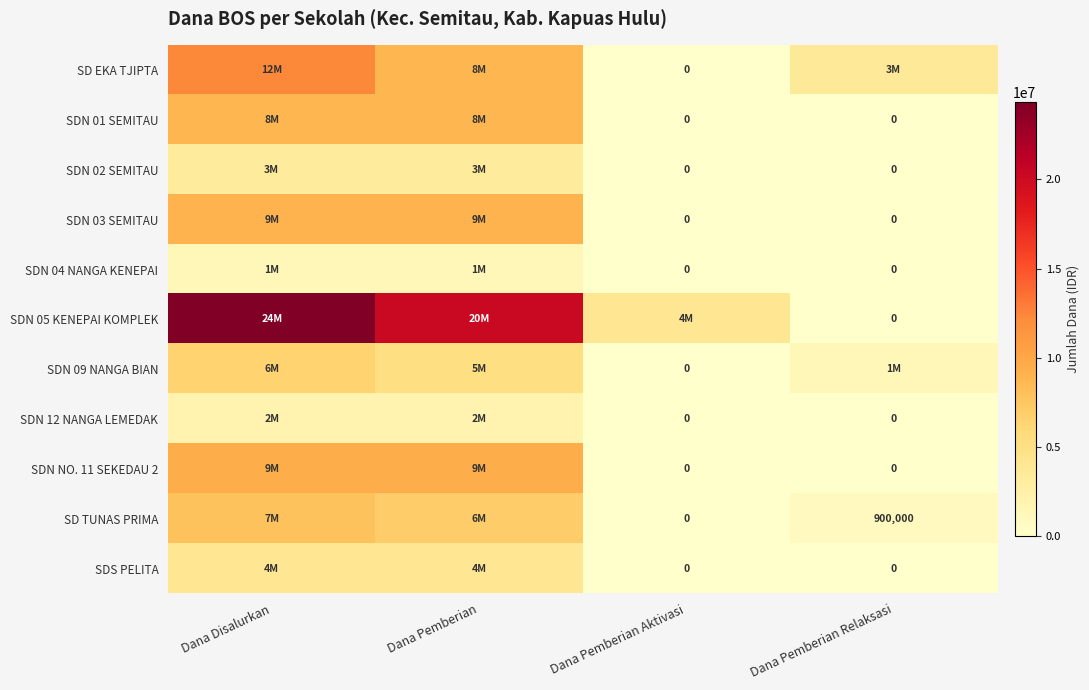

What is the difference between the SDN 01 SEMITAU values at Dana Disalurkan and Dana Pemberian Aktivasi?

8775000